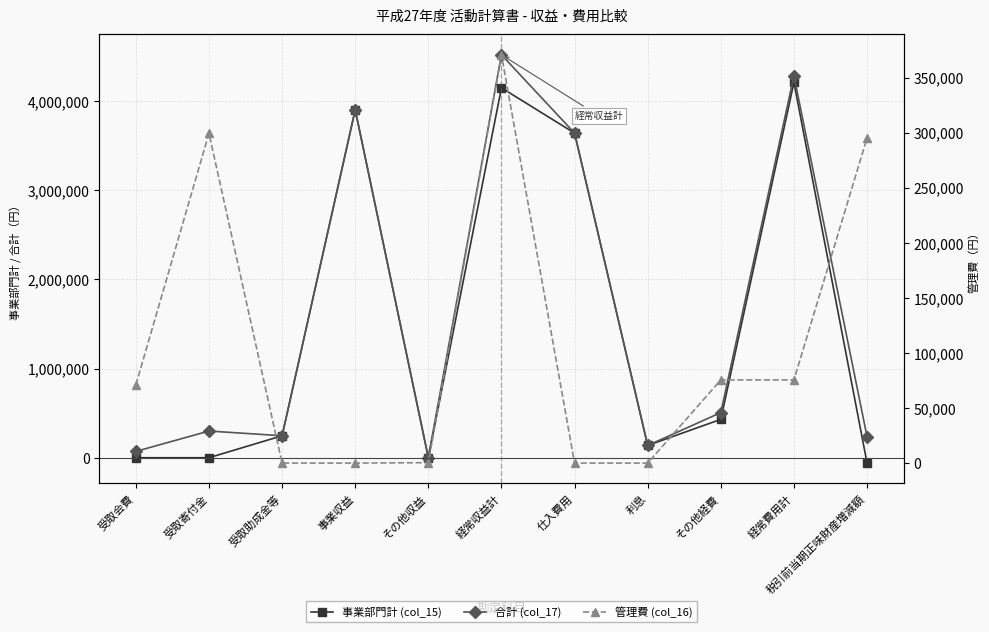

List the labels in order of 管理費 (col_16) value, largest first.

経常収益計, 受取寄付金, 税引前当期正味財産増減額, その他経費, 経常費用計, 受取会費, その他収益, 受取助成金等, 事業収益, 仕入費用, 利息